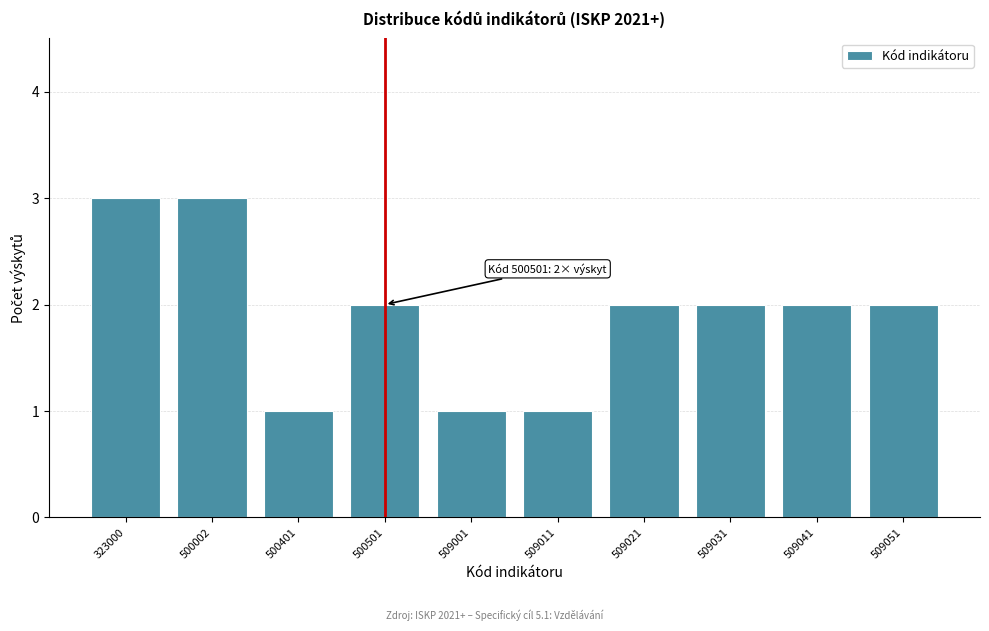

Reading left to right, extract all data points from this chart.

323000=3	500002=3	500401=1	500501=2	509001=1	509011=1	509021=2	509031=2	509041=2	509051=2